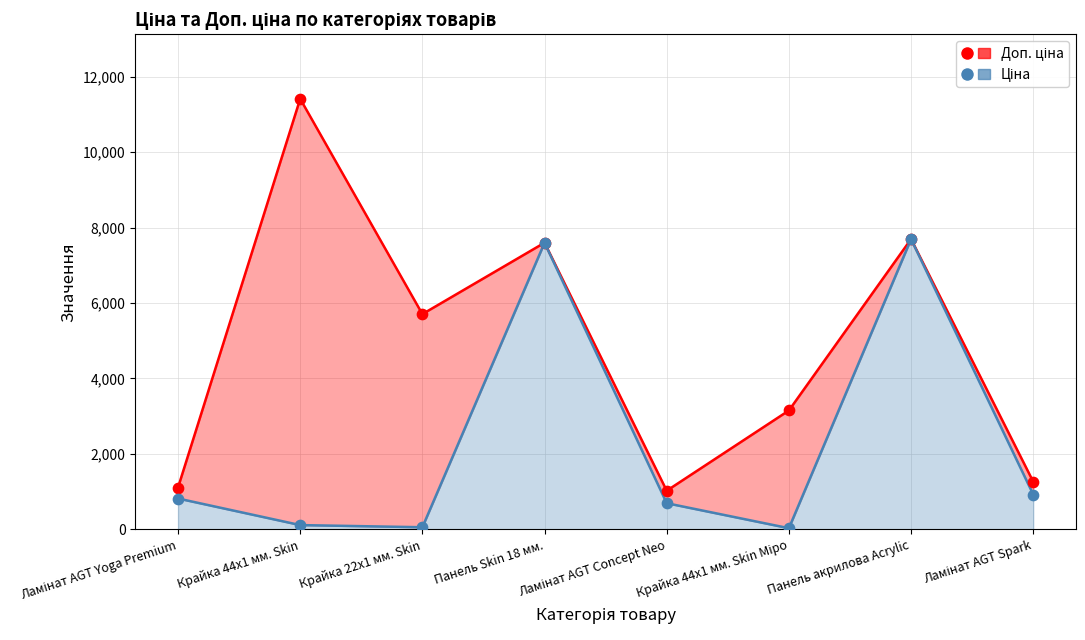

At how many categories does at least one series exceed 1705?

5